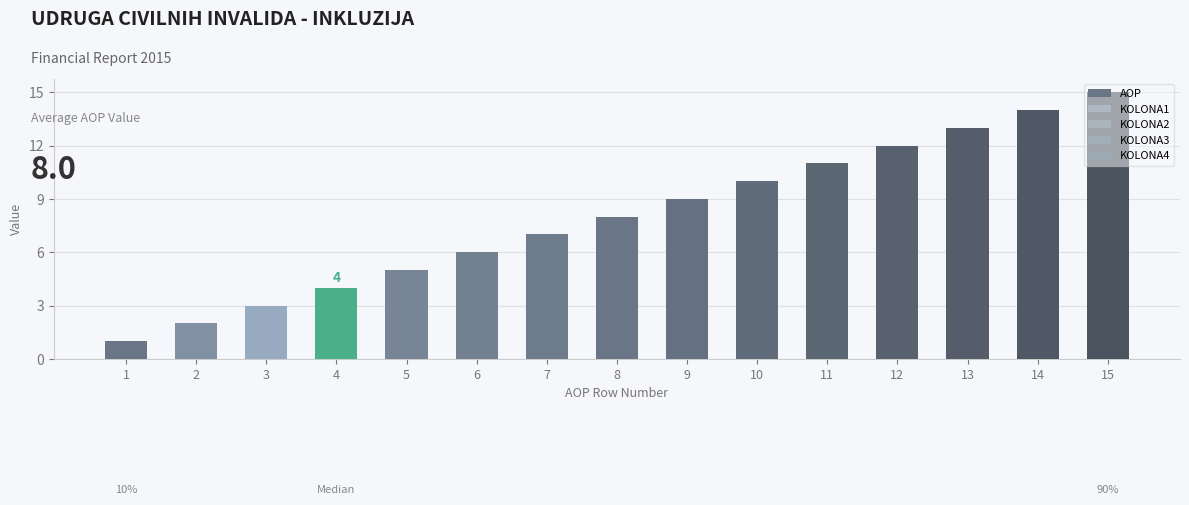

Reading right to left, transcribe all the data shown in this chart.

AOP: 15=15	14=14	13=13	12=12	11=11	10=10	9=9	8=8	7=7	6=6	5=5	4=4	3=3	2=2	1=1
KOLONA1: 15=0	14=0	13=0	12=0	11=0	10=0	9=0	8=0	7=0	6=0	5=0	4=0	3=0	2=0	1=0
KOLONA2: 15=0	14=0	13=0	12=0	11=0	10=0	9=0	8=0	7=0	6=0	5=0	4=0	3=0	2=0	1=0
KOLONA3: 15=0	14=0	13=0	12=0	11=0	10=0	9=0	8=0	7=0	6=0	5=0	4=0	3=0	2=0	1=0
KOLONA4: 15=0	14=0	13=0	12=0	11=0	10=0	9=0	8=0	7=0	6=0	5=0	4=0	3=0	2=0	1=0